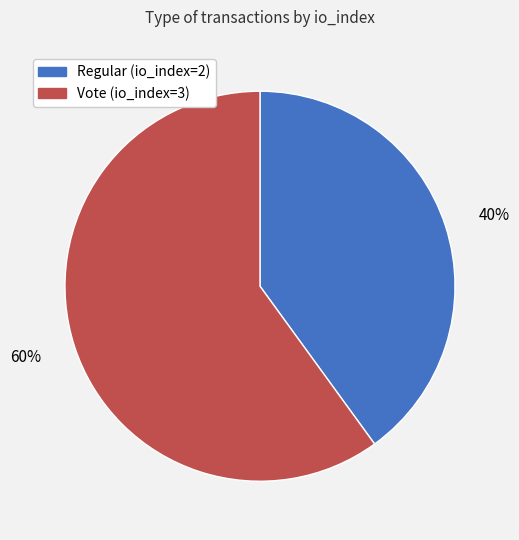

To the nearest percent, what is the combined percentage of 40% and 60%?

100%